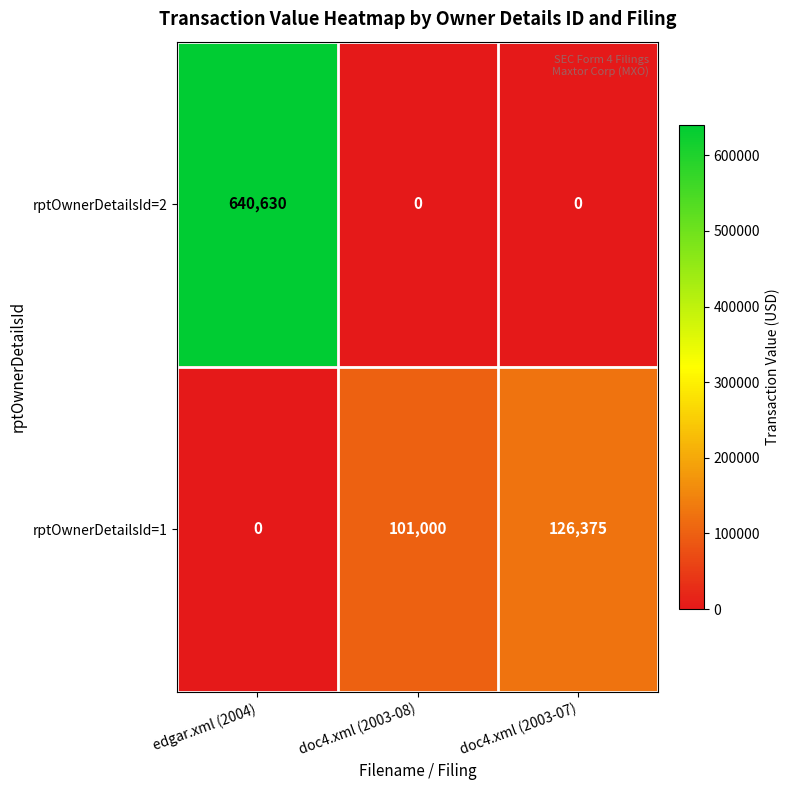

What is the sum of all rptOwnerDetailsId=2 values?

640630